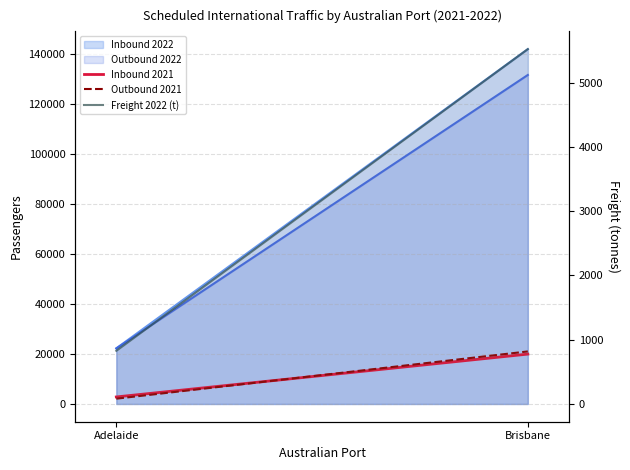

At which category is the sum across all series the highest?

Brisbane